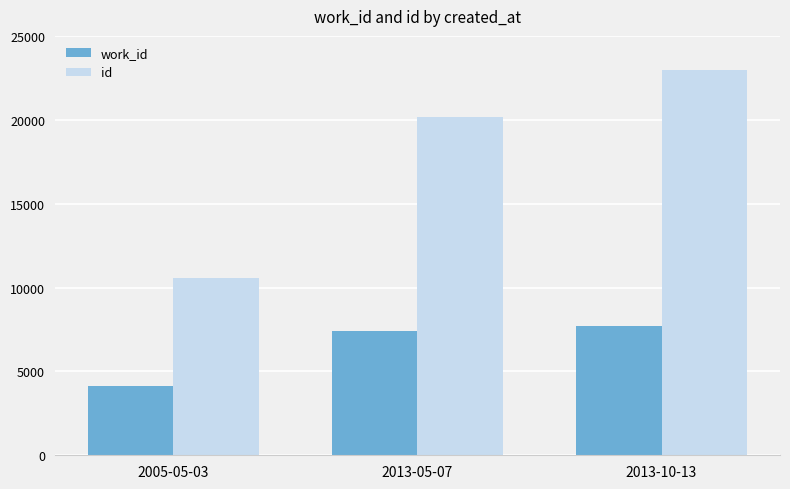

What position from the right is 2005-05-03?

3